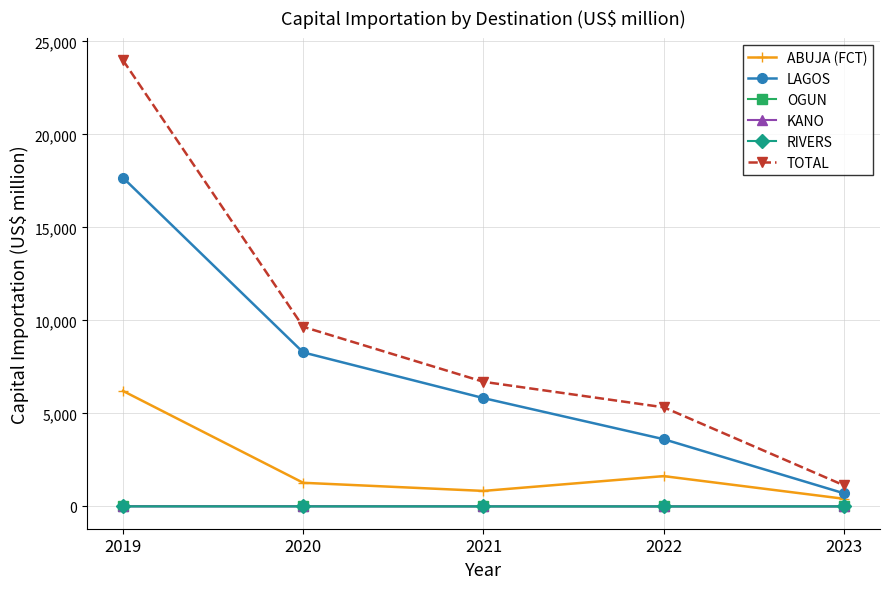

Which category has the lowest value in the TOTAL series?

2023